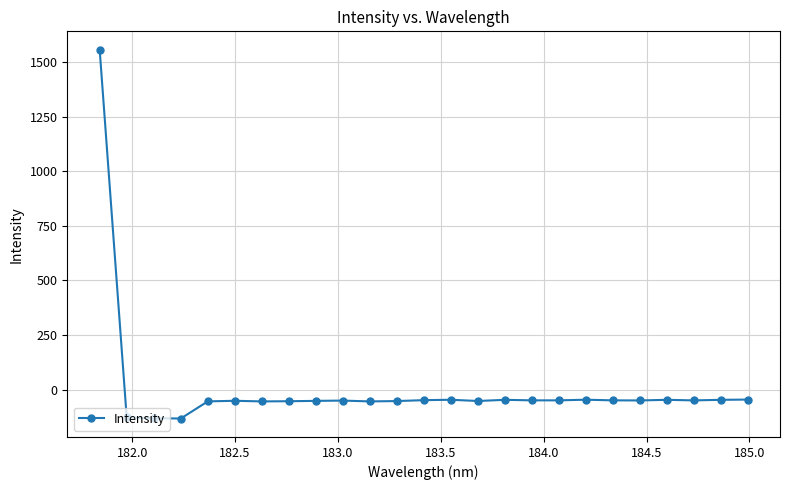

What is the difference between the maximum and minimum values?

1687.5